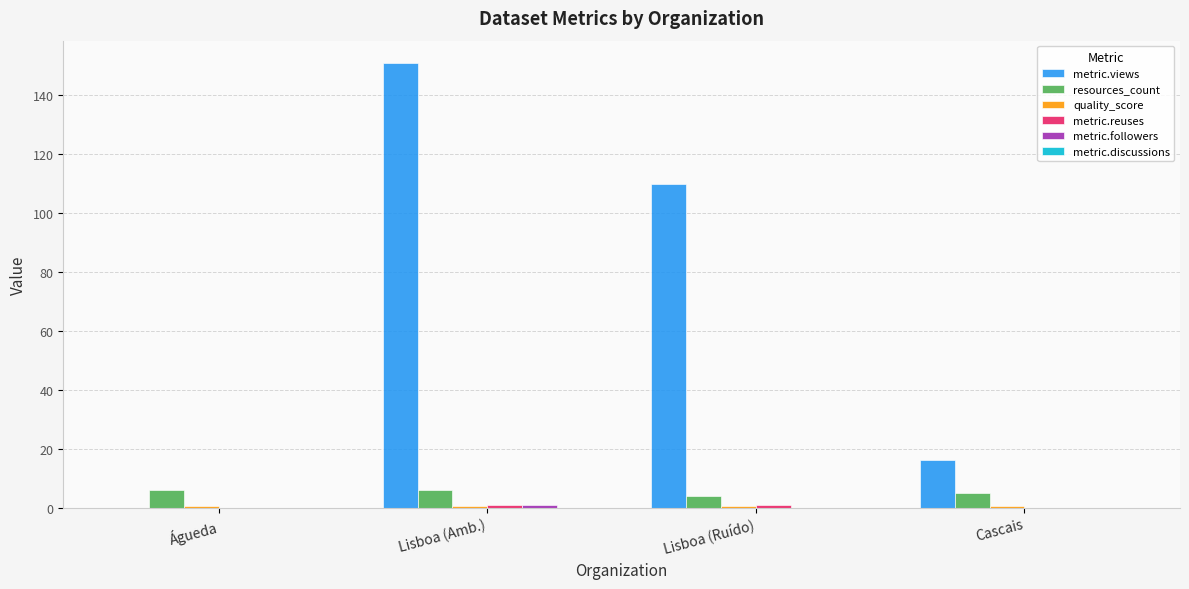

Which series has the largest total across all categories?

metric.views